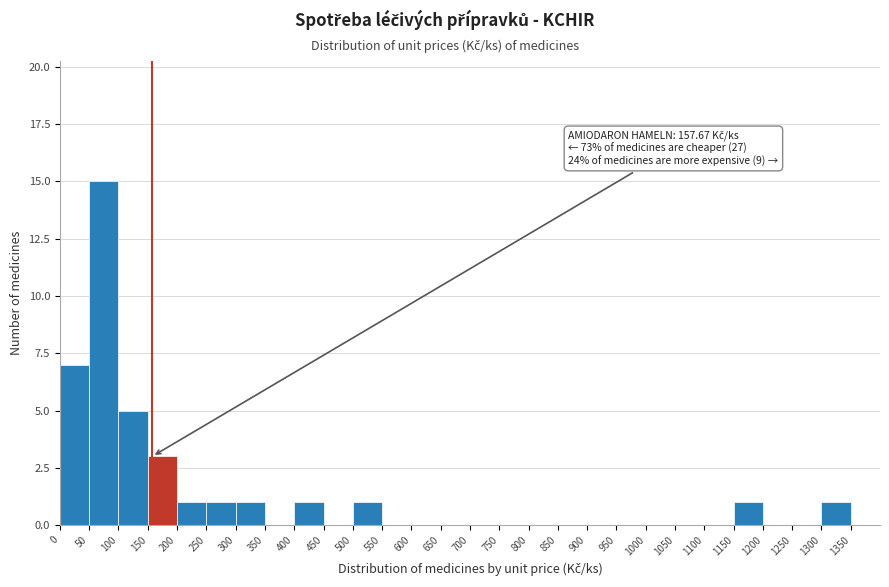

Which range on the x-axis has the tallest bar?

50 to 100